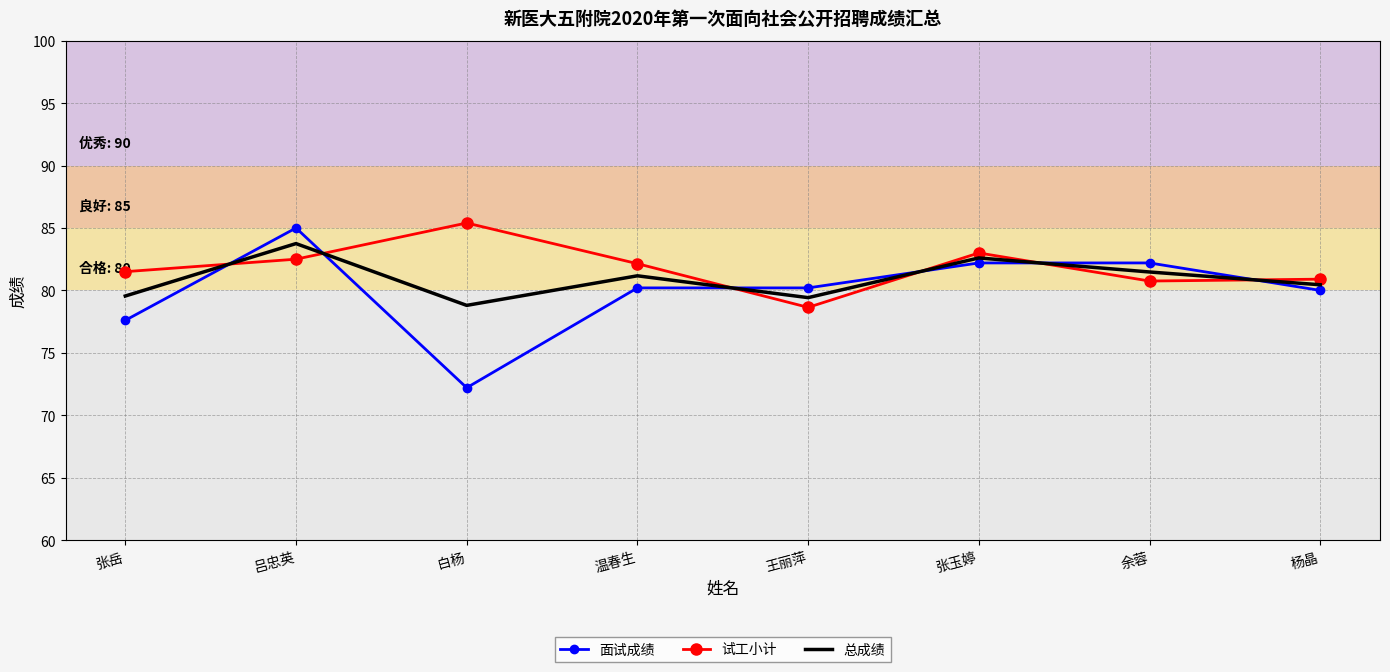

What is the sum of all 总成绩 values?

647.2